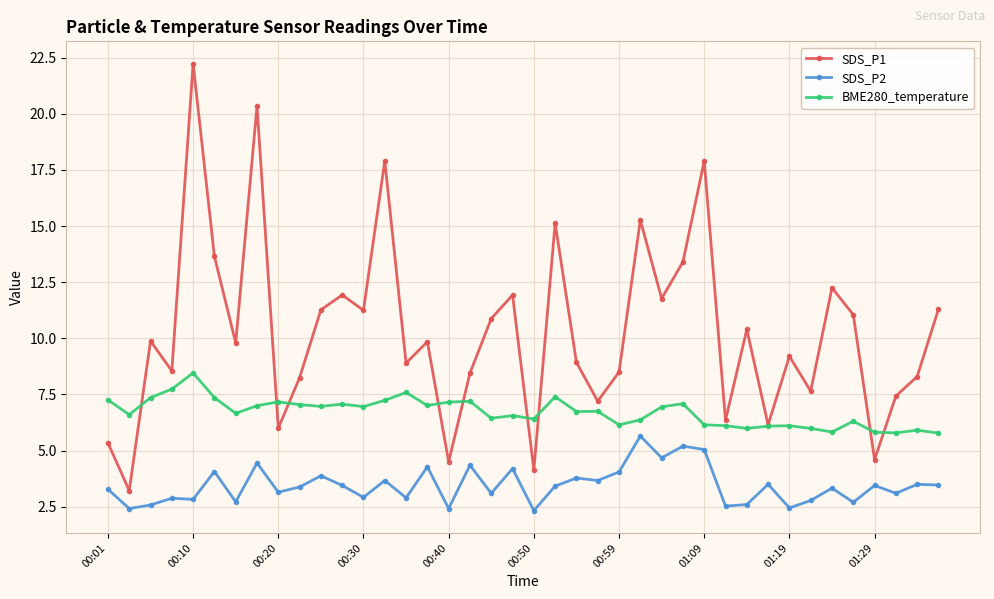

Which series has the largest total across all categories?

SDS_P1